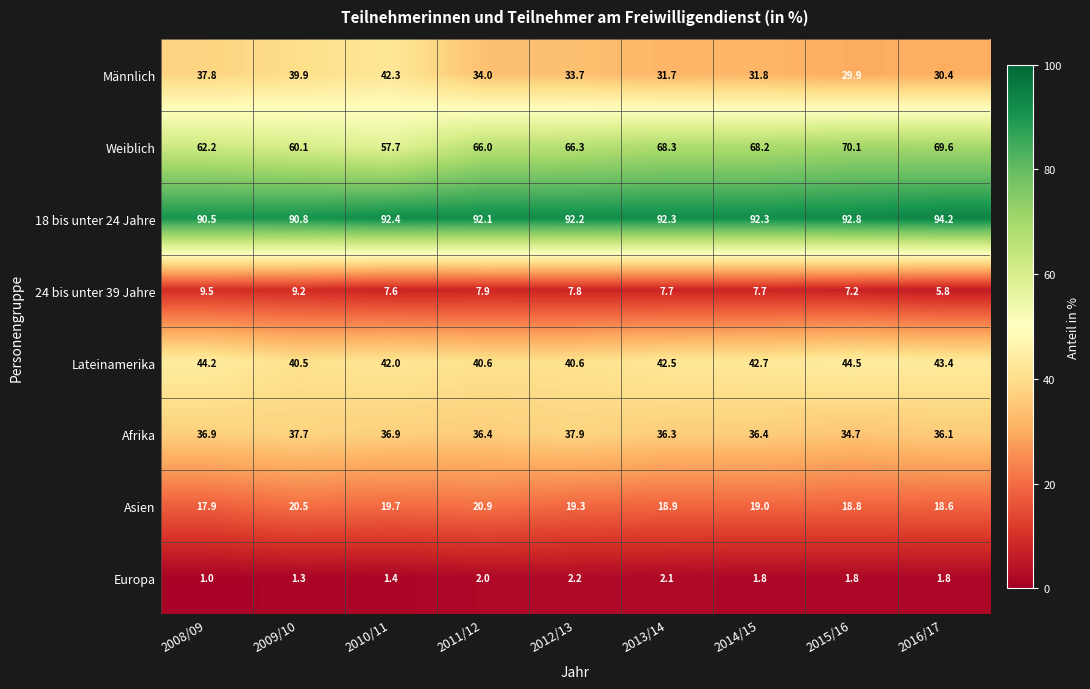

Which category has the lowest value in the Europa series?

2008/09